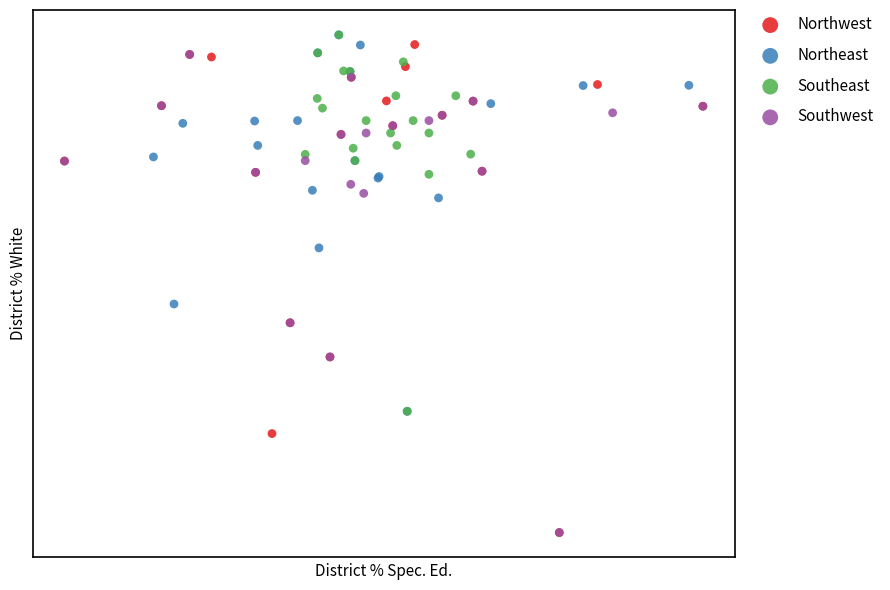

What are all the series names shown in the legend?

Northwest, Northeast, Southeast, Southwest